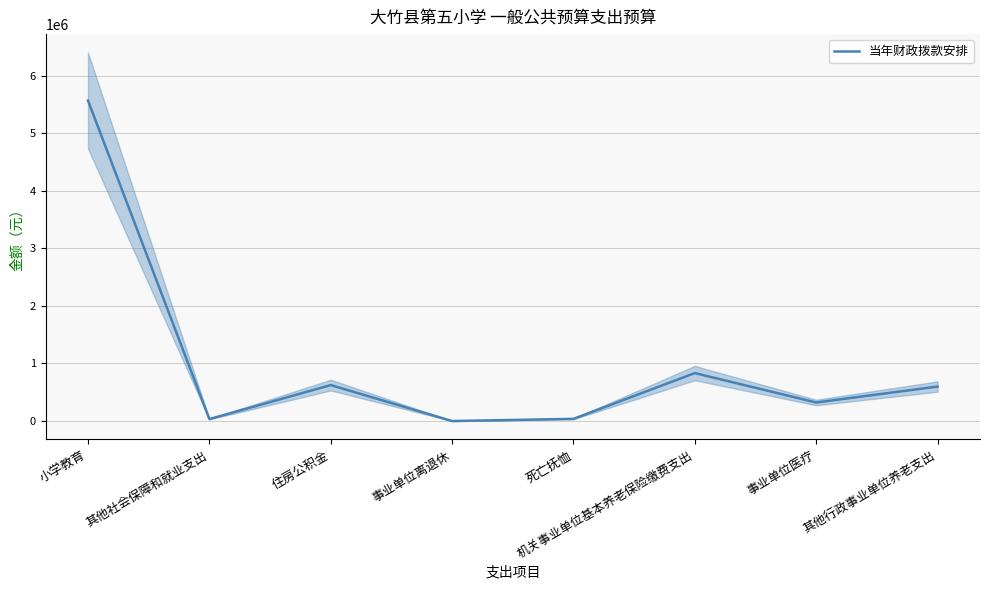

What is the maximum value shown in the chart?

5567534